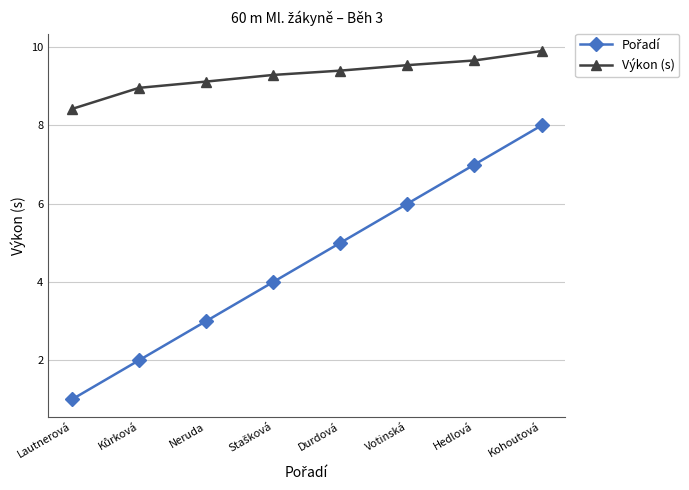

True or false: Výkon (s) has more than 2 interior local peaks.

False